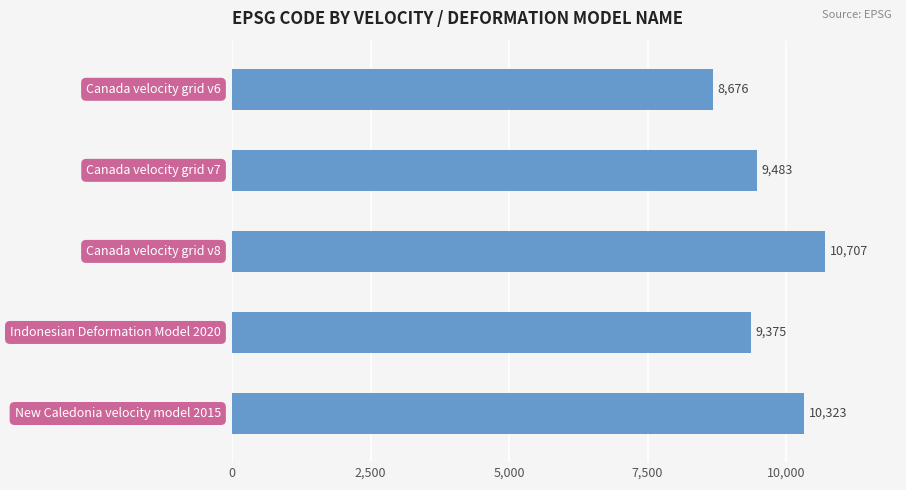

What is the sum of all values?

48564